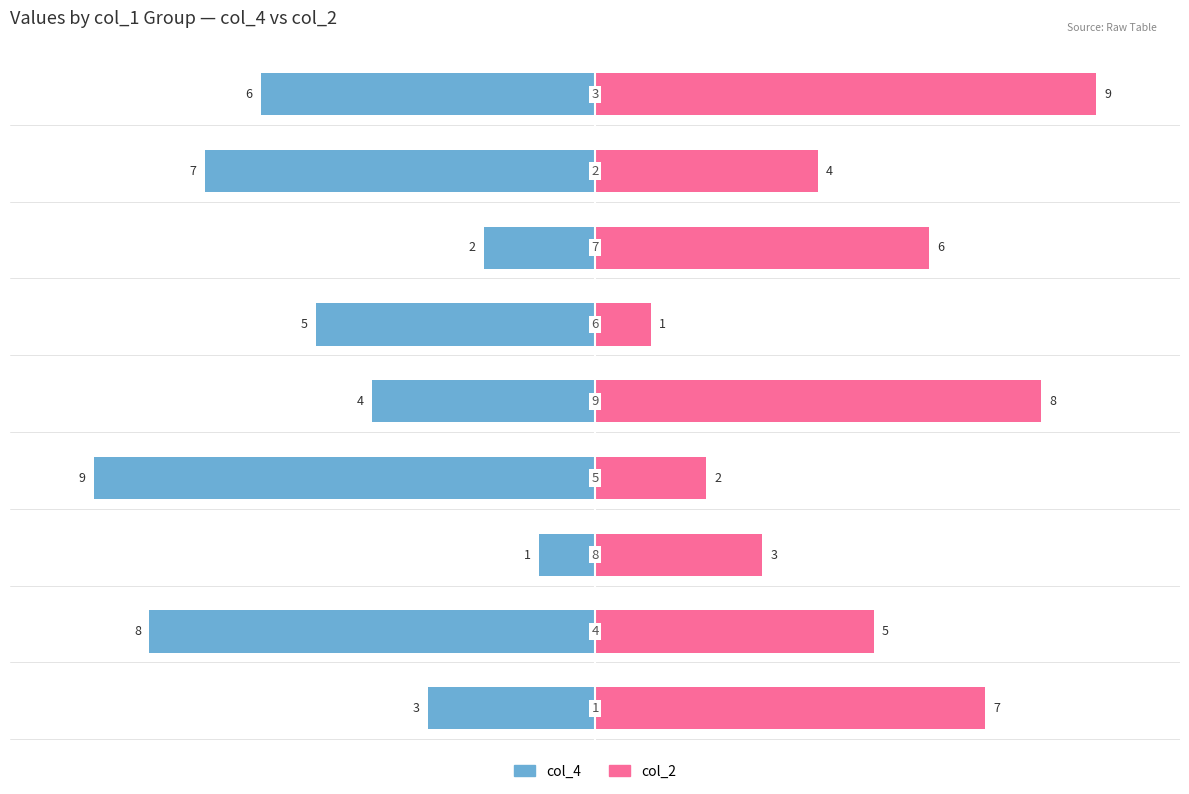

What are all the series names shown in the legend?

col_4, col_2